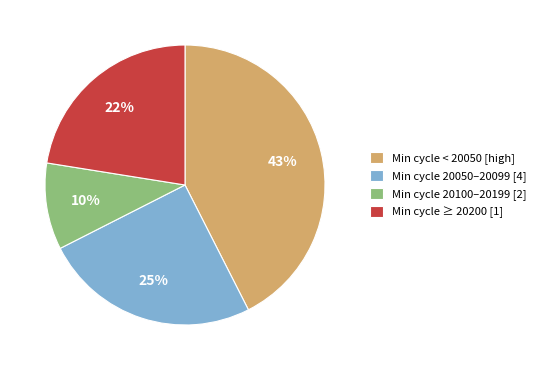

The Min cycle 20050–20099 [4] slice represents 25% of the pie. True or false?

True